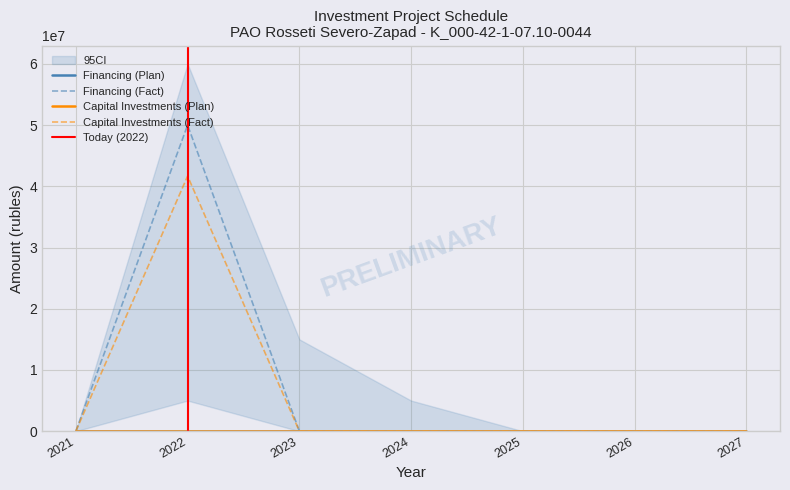

True or false: Capital Investments (Fact) has more than 1 interior local peaks.

False